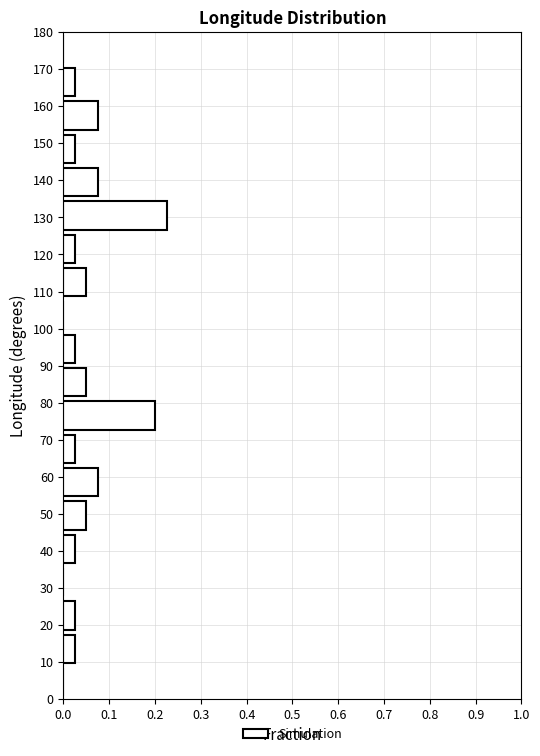

Reading bottom to top, list every bar in this chart as the range it spans on the y-axis followed by its length. The values are not printed on the chart, so give them approximately, as read against the axis.

0 to 9: 0
9 to 18: 0.03
18 to 27: 0.03
27 to 36: 0
36 to 45: 0.03
45 to 54: 0.05
54 to 63: 0.08
63 to 72: 0.03
72 to 81: 0.20
81 to 90: 0.05
90 to 99: 0.03
99 to 108: 0
108 to 117: 0.05
117 to 126: 0.03
126 to 135: 0.23
135 to 144: 0.08
144 to 153: 0.03
153 to 162: 0.08
162 to 171: 0.03
171 to 180: 0